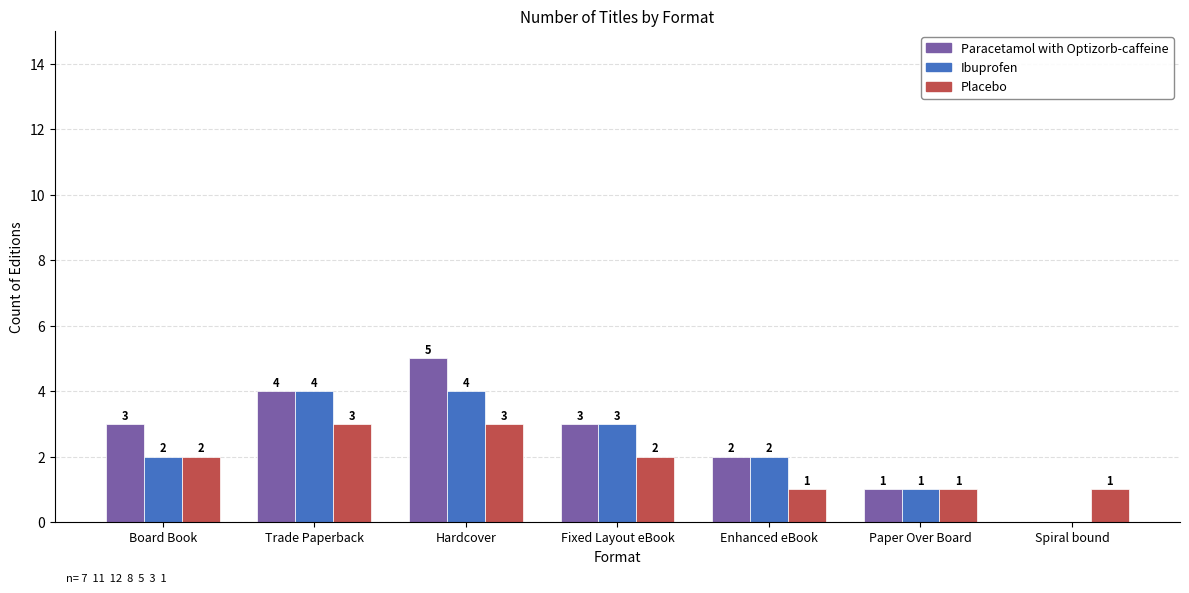

Which series has the widest spread of values?

Paracetamol with Optizorb-caffeine